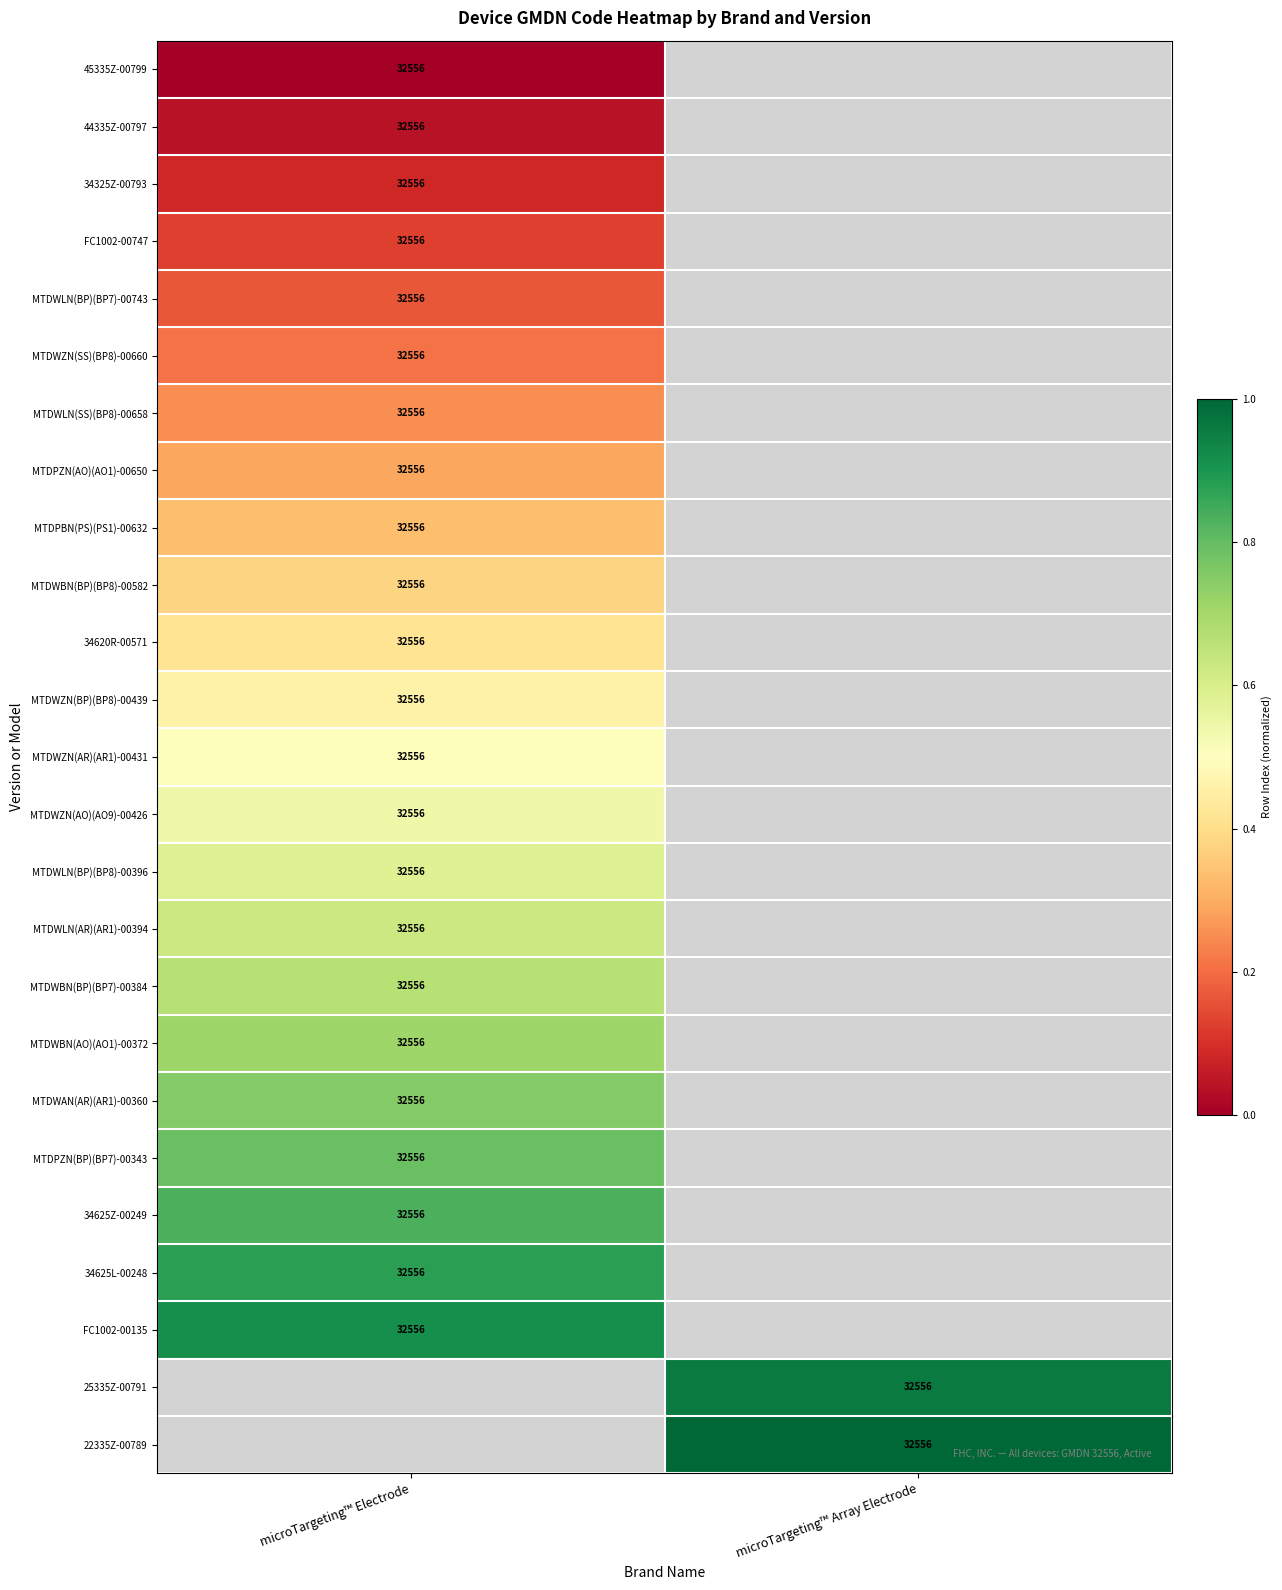

How many distinct data groups are displayed?

25